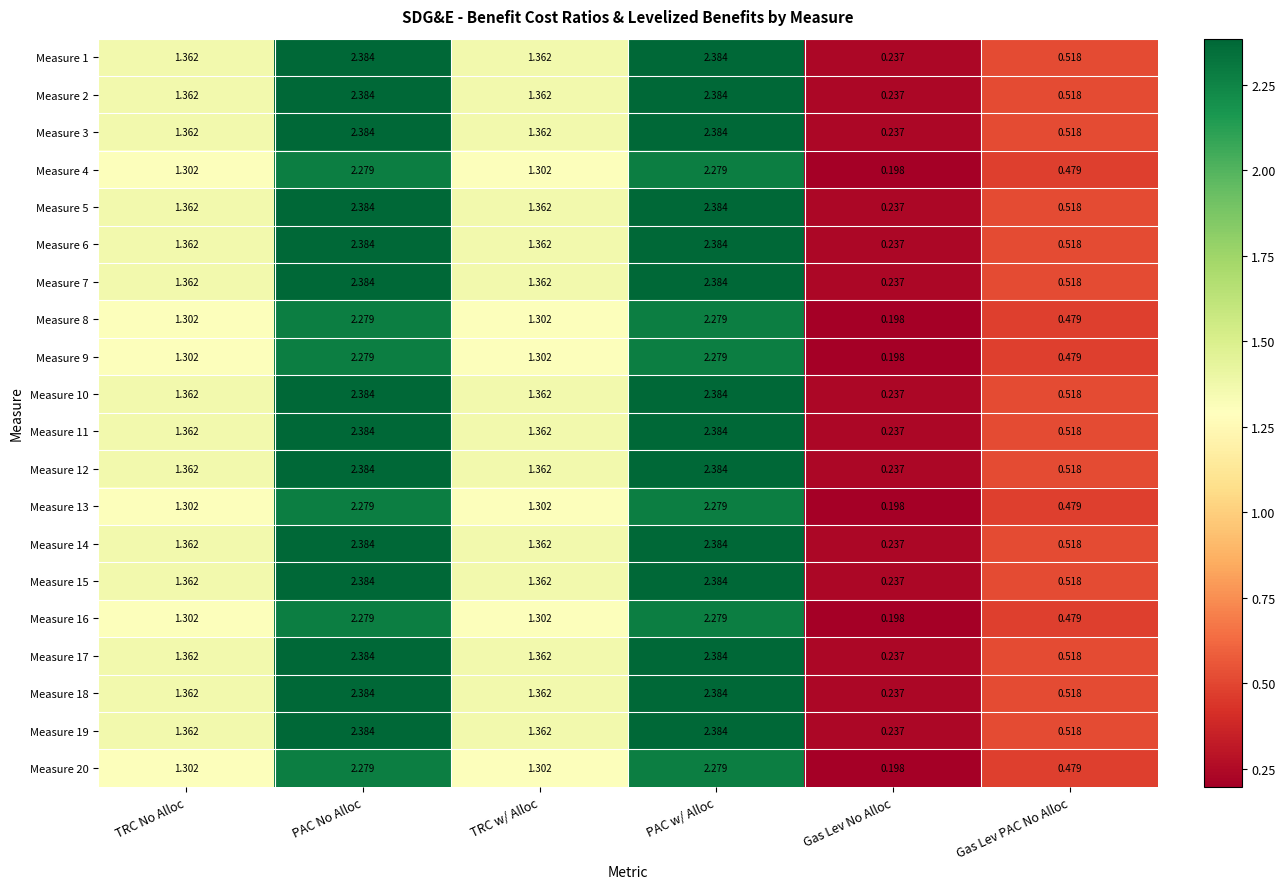

At which label does Measure 10 first exceed 1?

TRC No Alloc